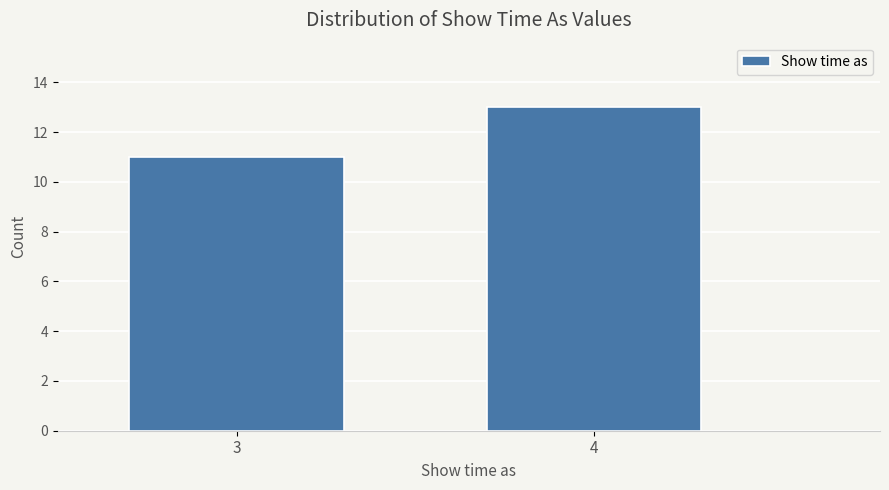

Reading left to right, list all the values displayed in this chart.

3=11	4=13